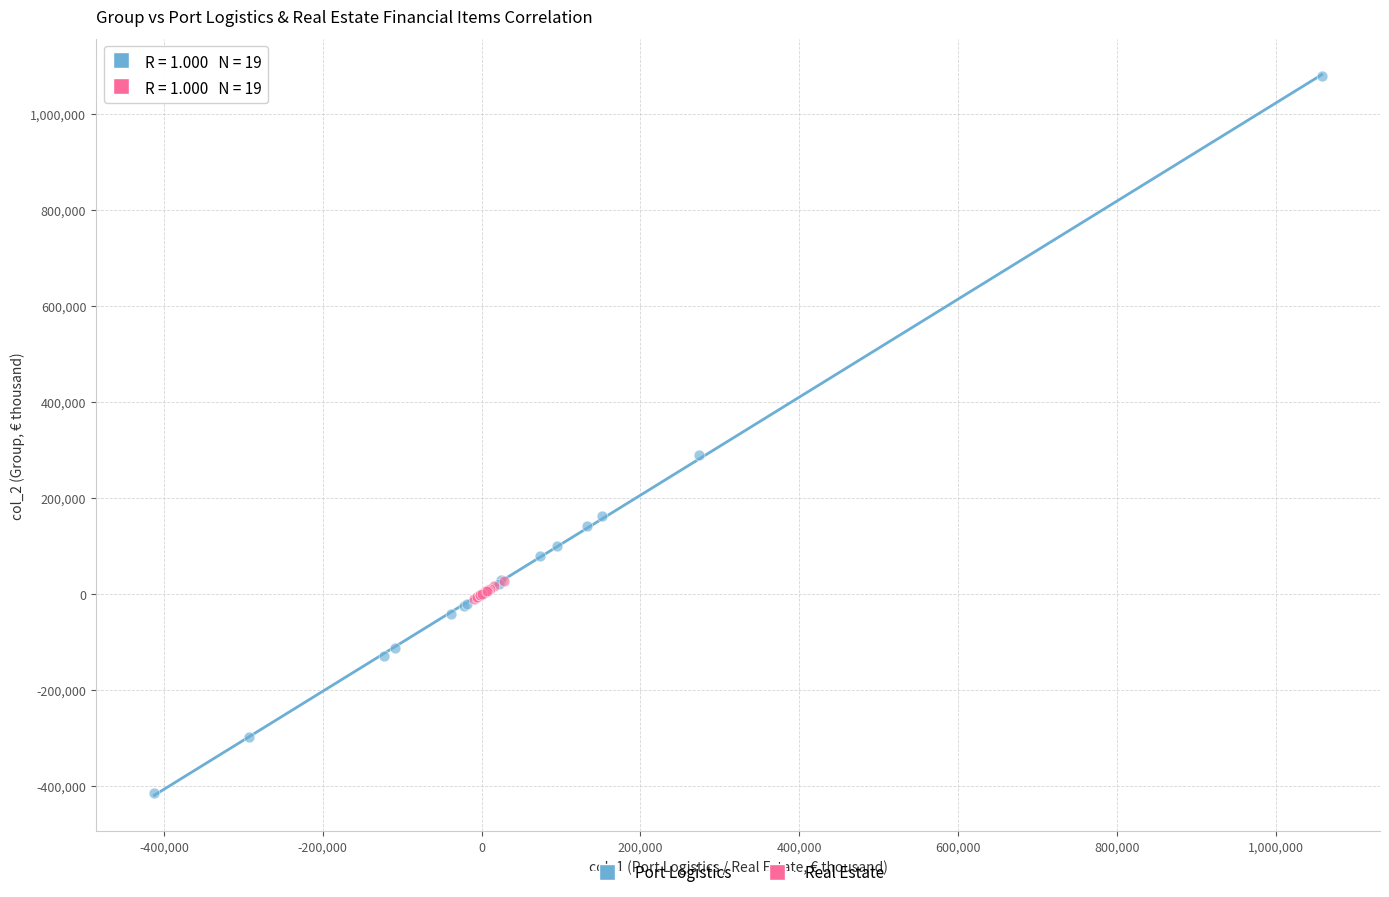

What are all the series names shown in the legend?

Port Logistics, Real Estate